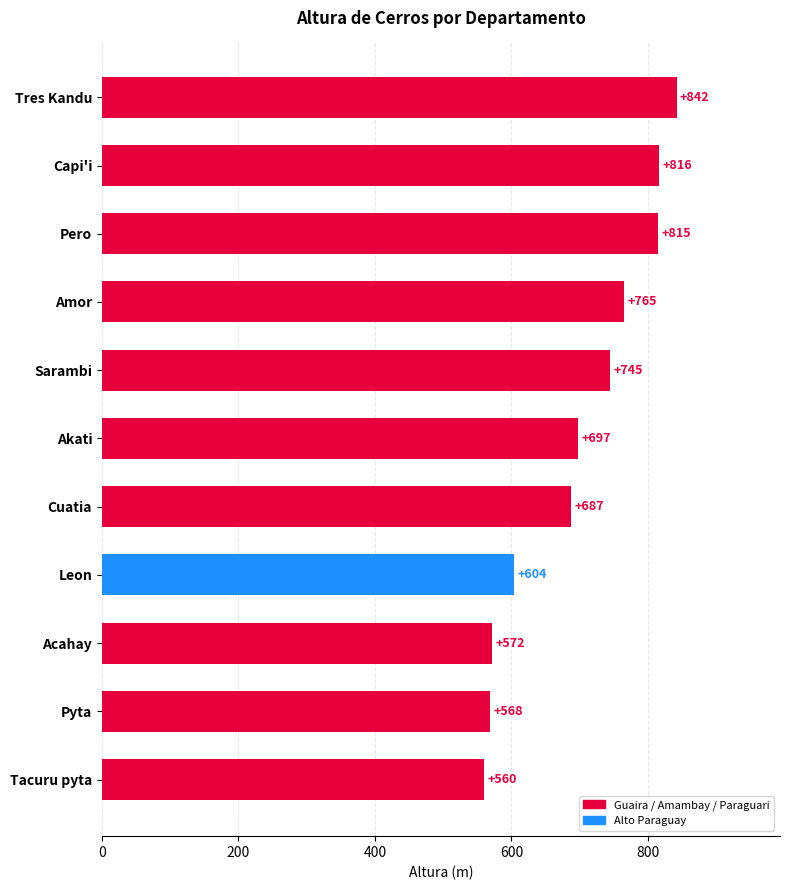

What is the difference between the maximum and minimum values?

282